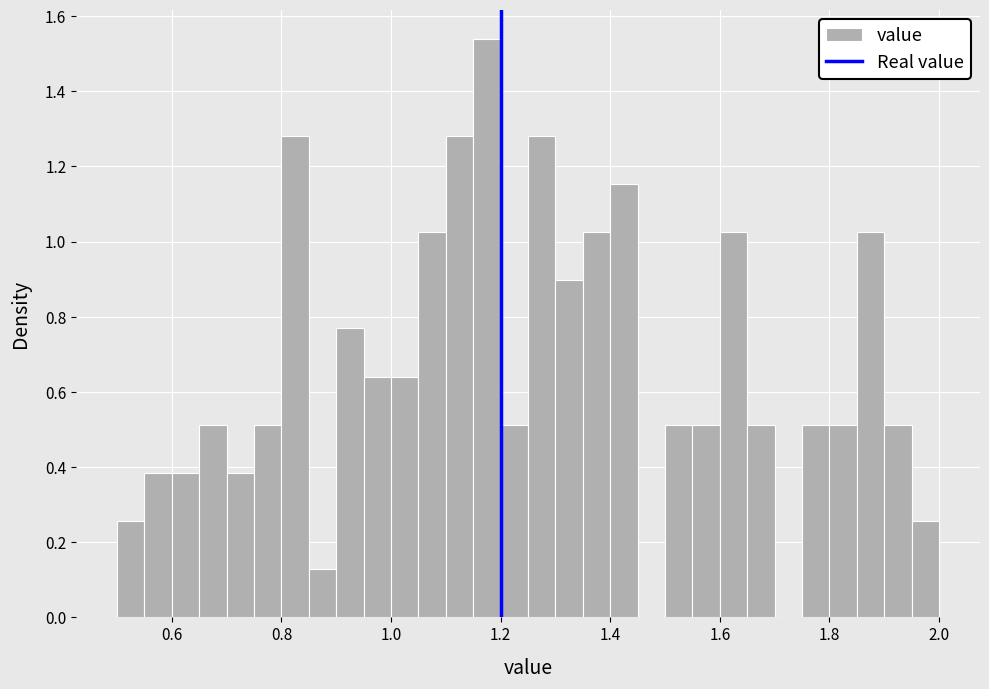

Around what value on the x-axis is the tallest bar? Give the approximate position of its centre, as read against the axis.

1.18